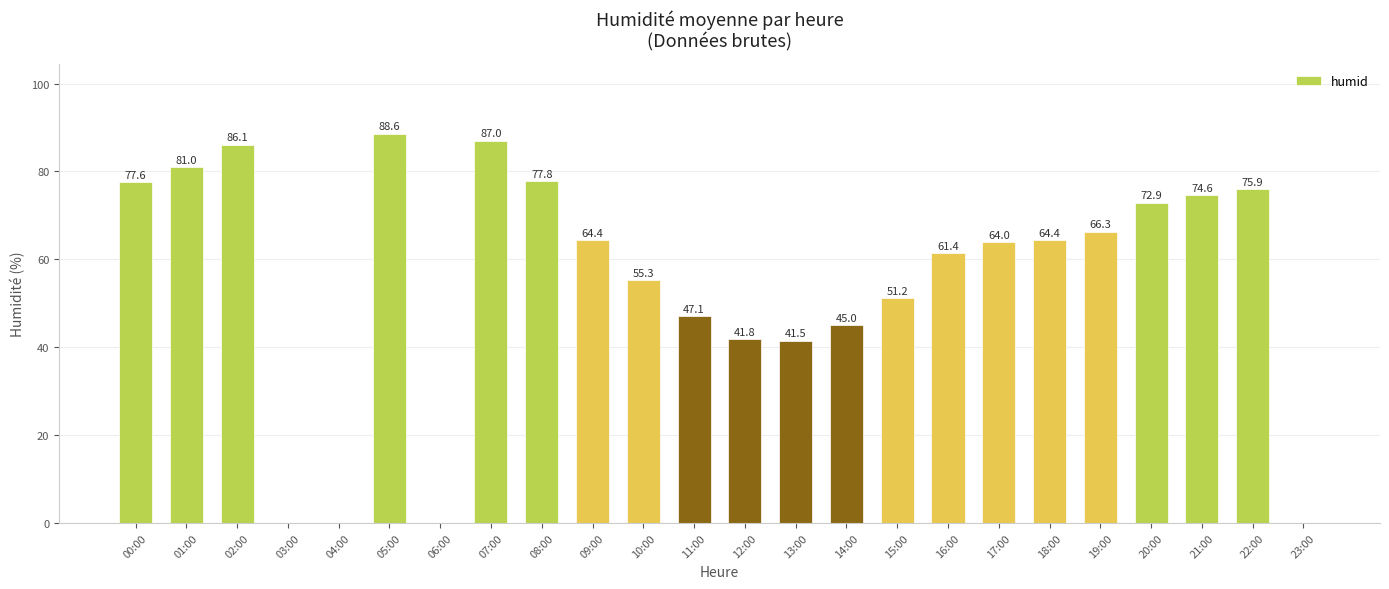

True or false: the data shows 64.0 at 17:00.

True